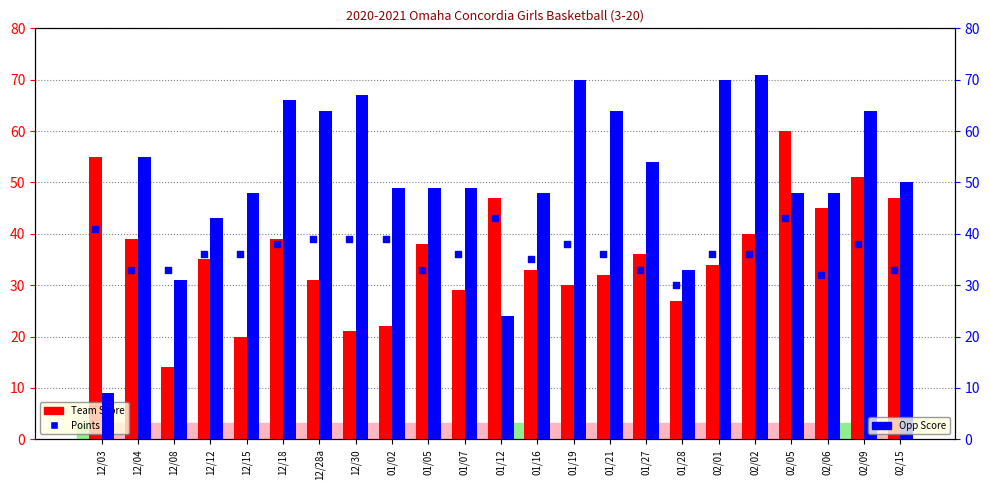

Which series has the largest Y range (max minus min)?

Opp Score